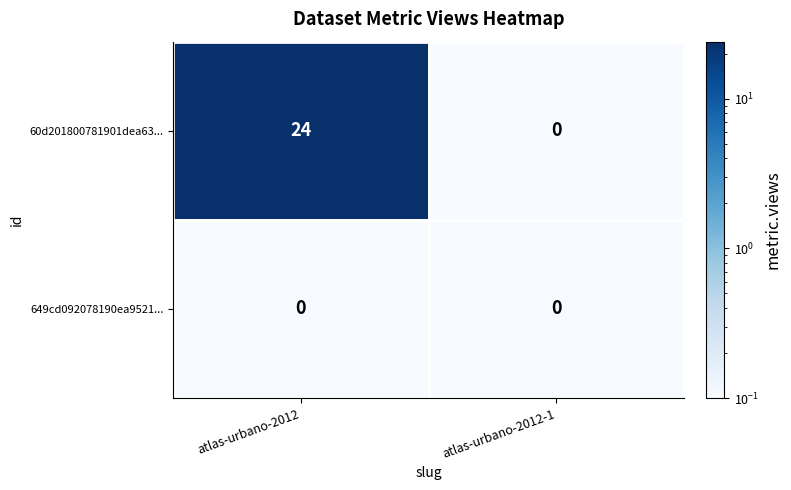

List the labels in order of 60d201800781901dea63... value, smallest first.

atlas-urbano-2012-1, atlas-urbano-2012